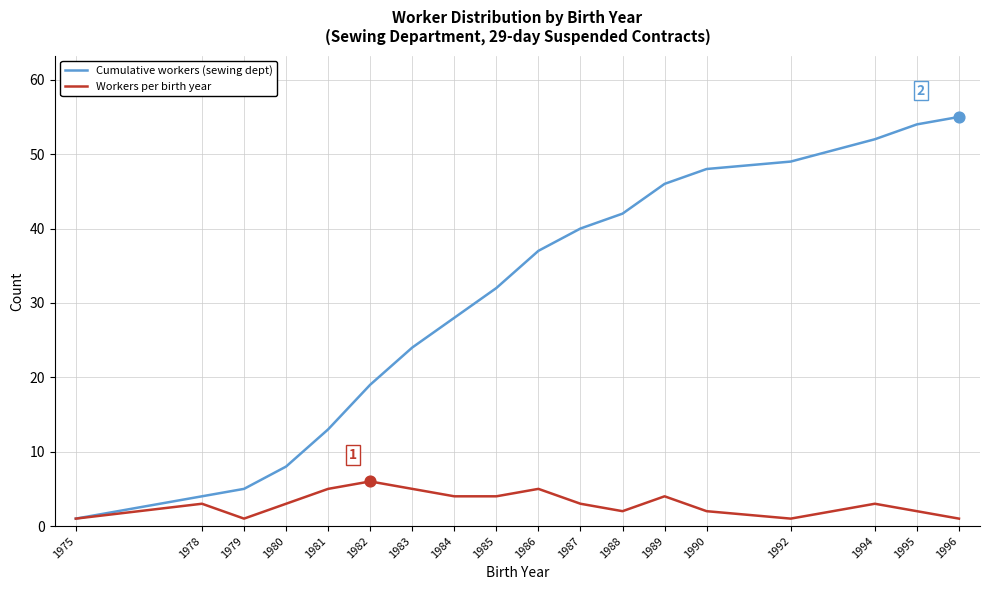

Is the value of Workers per birth year at 1992 greater than the value of Cumulative workers (sewing dept) at 1984?

No